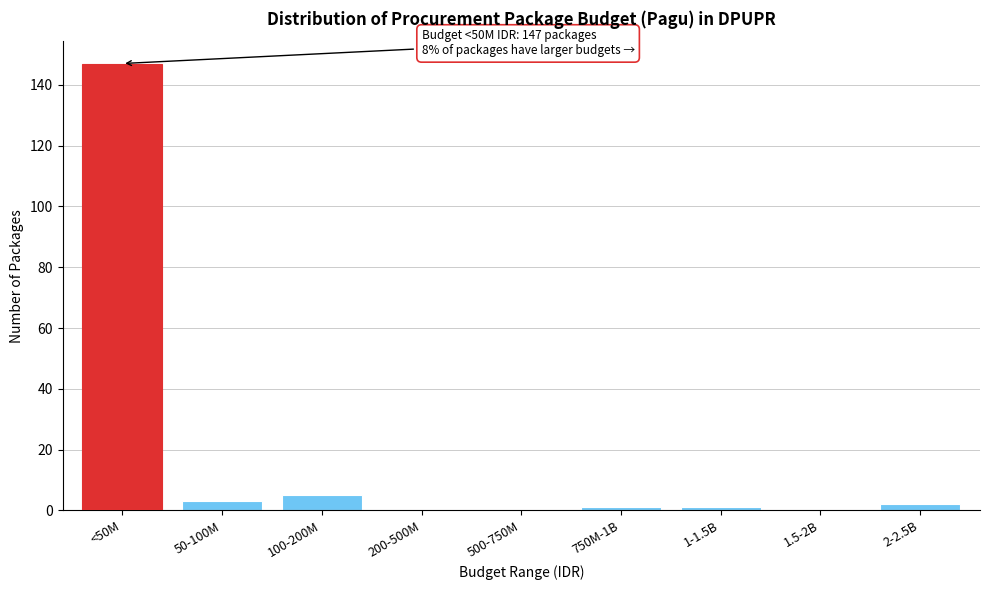

Reading right to left, list all the values displayed in this chart.

2-2.5B=2	1.5-2B=0	1-1.5B=1	750M-1B=1	500-750M=0	200-500M=0	100-200M=5	50-100M=3	<50M=147